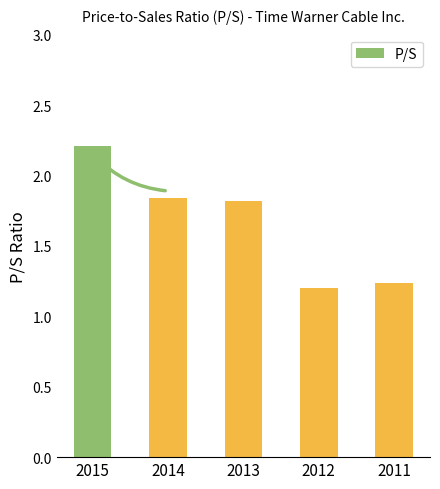

Between 2014 and 2011, which is larger?

2014